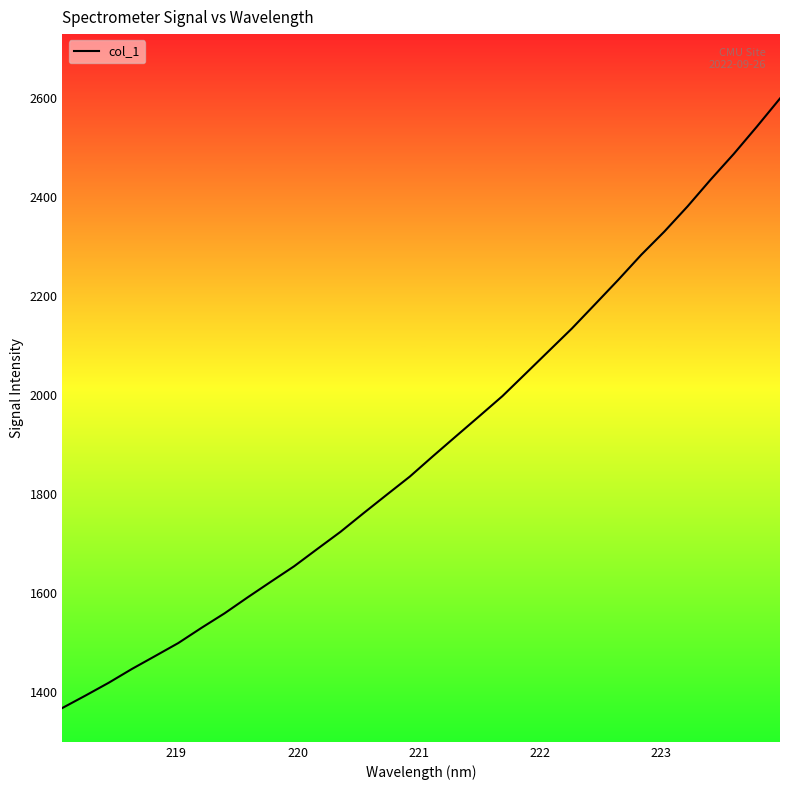

What is the smallest value displayed?

1368.2